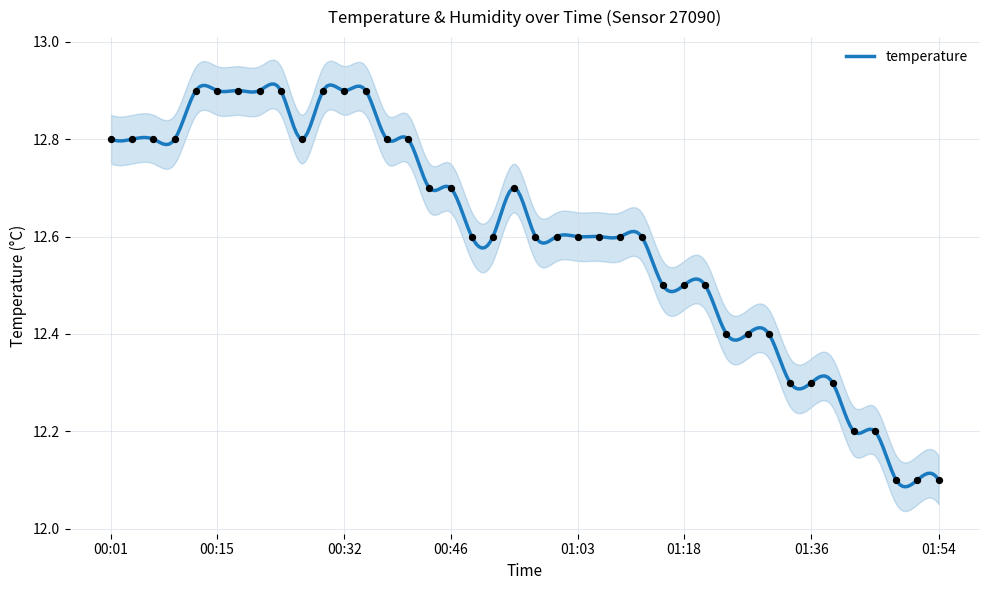

Which has a higher value, 01:51 or 00:06?

00:06